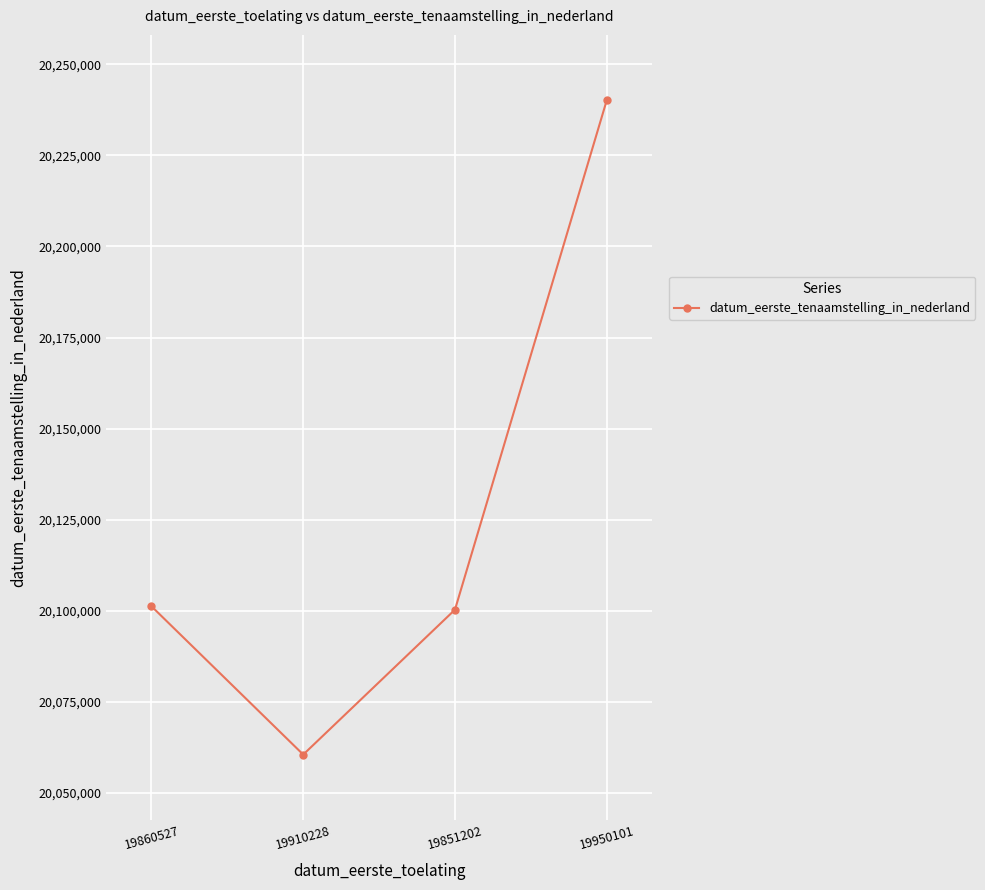

Which label corresponds to the largest value in the chart?

19950101